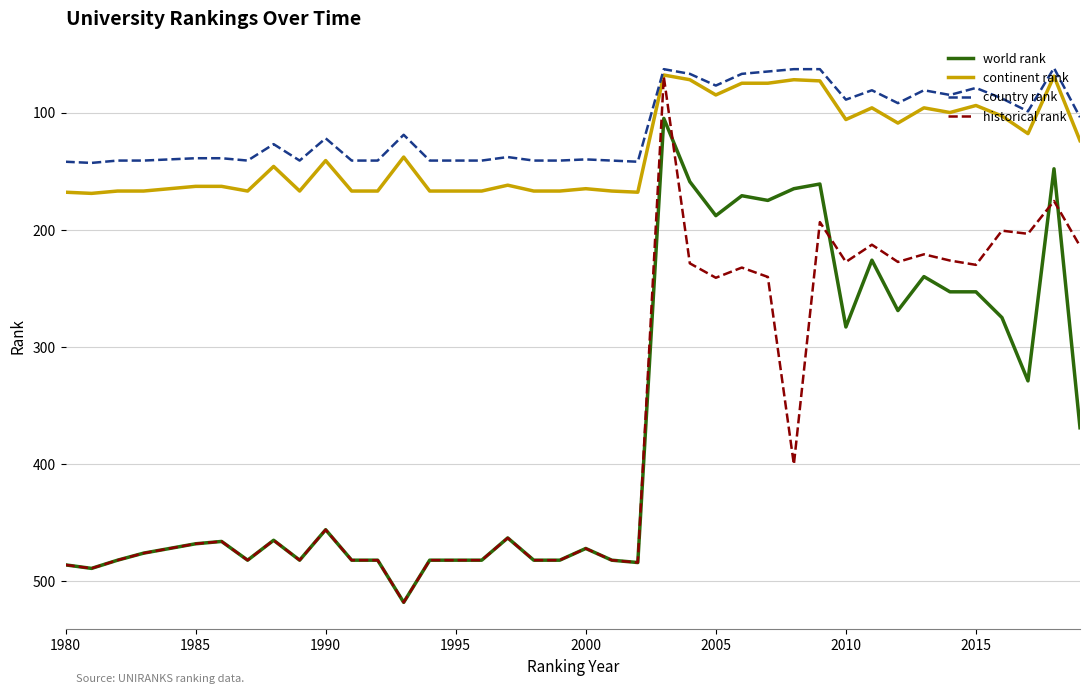

True or false: world rank and country rank cross at least once.

False